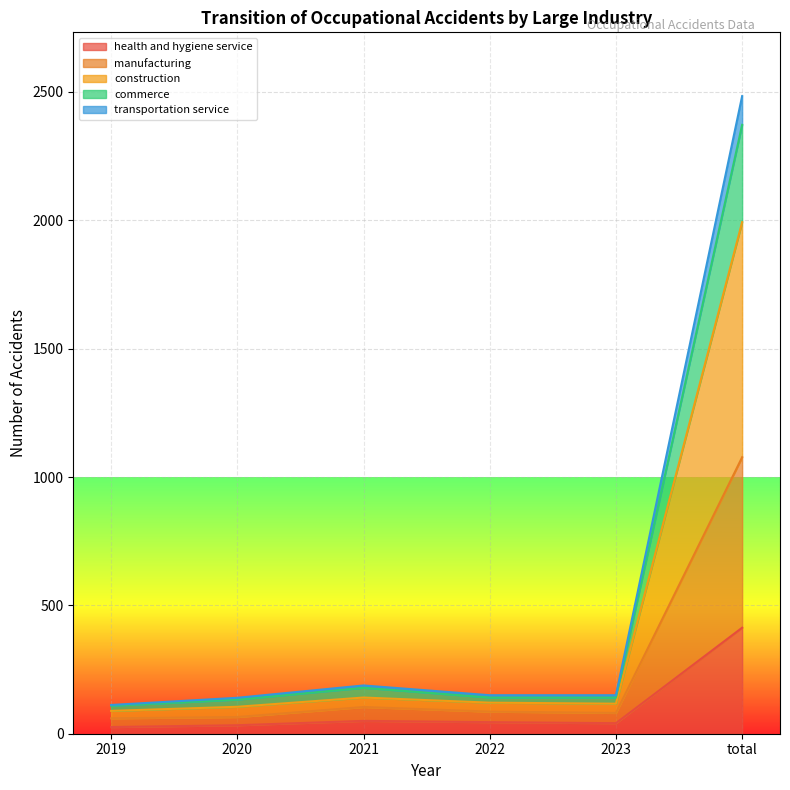

Reading left to right, extract all data points from this chart.

health and hygiene service: 2019=26	2020=33	2021=50	2022=45	2023=41	total=413
manufacturing: 2019=60	2020=65	2021=104	2022=86	2023=81	total=1077
construction: 2019=89	2020=105	2021=141	2022=121	2023=117	total=1993
commerce: 2019=109	2020=133	2021=179	2022=141	2023=141	total=2372
transportation service: 2019=112	2020=140	2021=188	2022=150	2023=150	total=2484